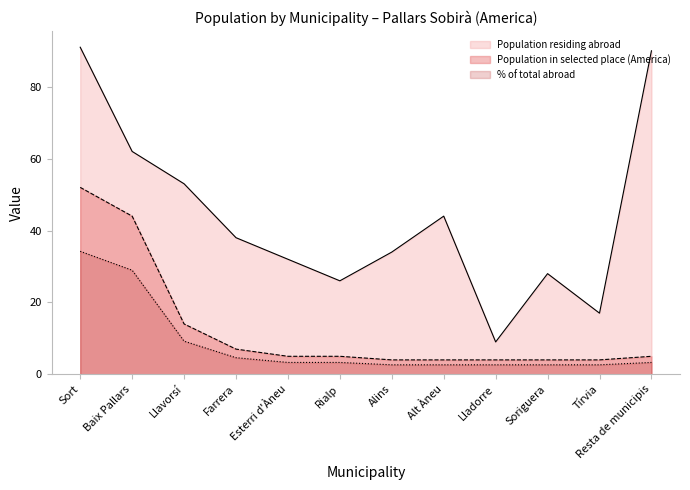

At how many categories does at least one series exceed 73?

2